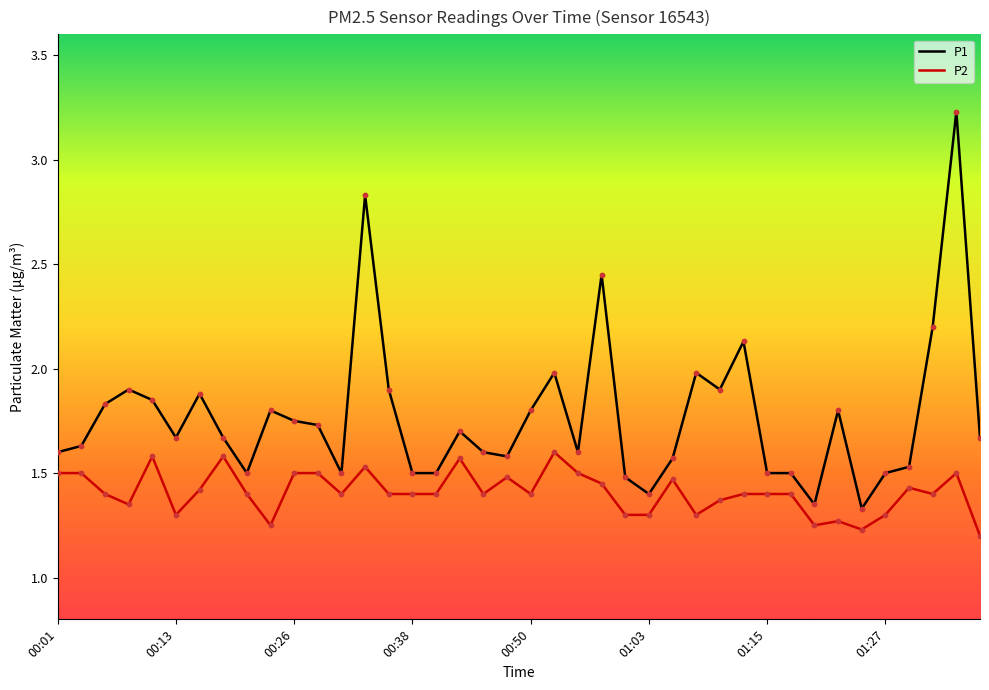

Which series has the largest range (max minus min)?

P1